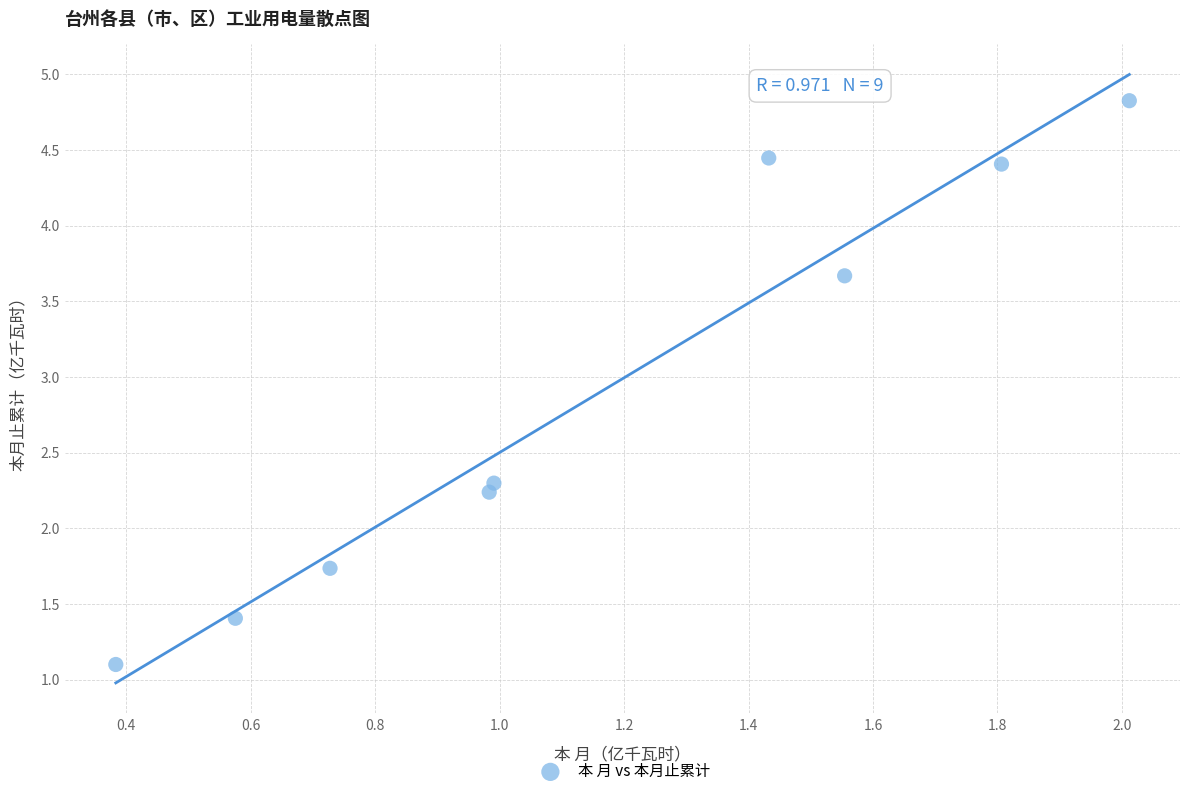

What is the range of Y values (max minus min)?

3.7